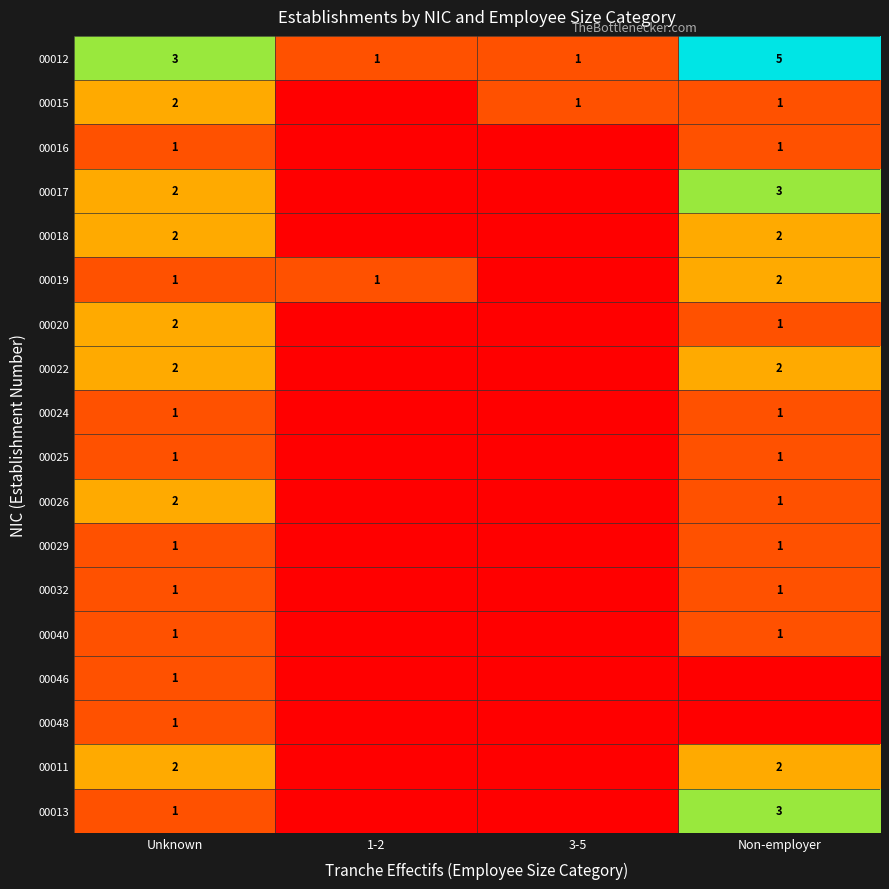

True or false: 00029 has a value of 1 at Non-employer.

True